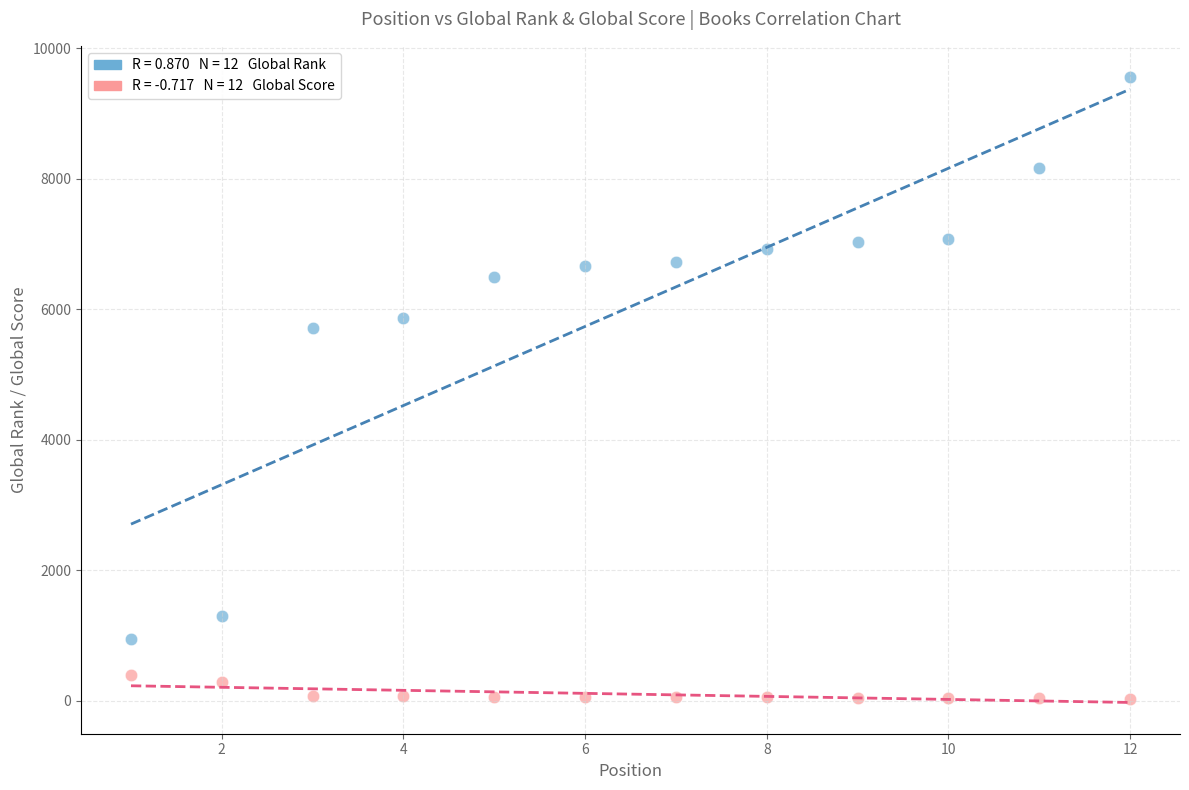

Across all data points, what is the range of Y values (max minus min)?

9531